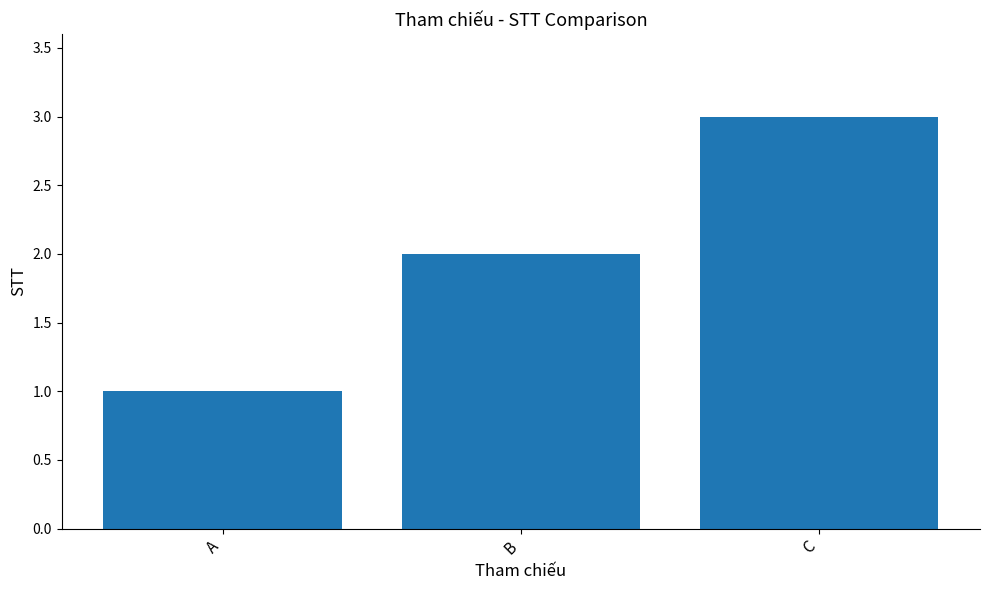

What is the maximum value shown in the chart?

3